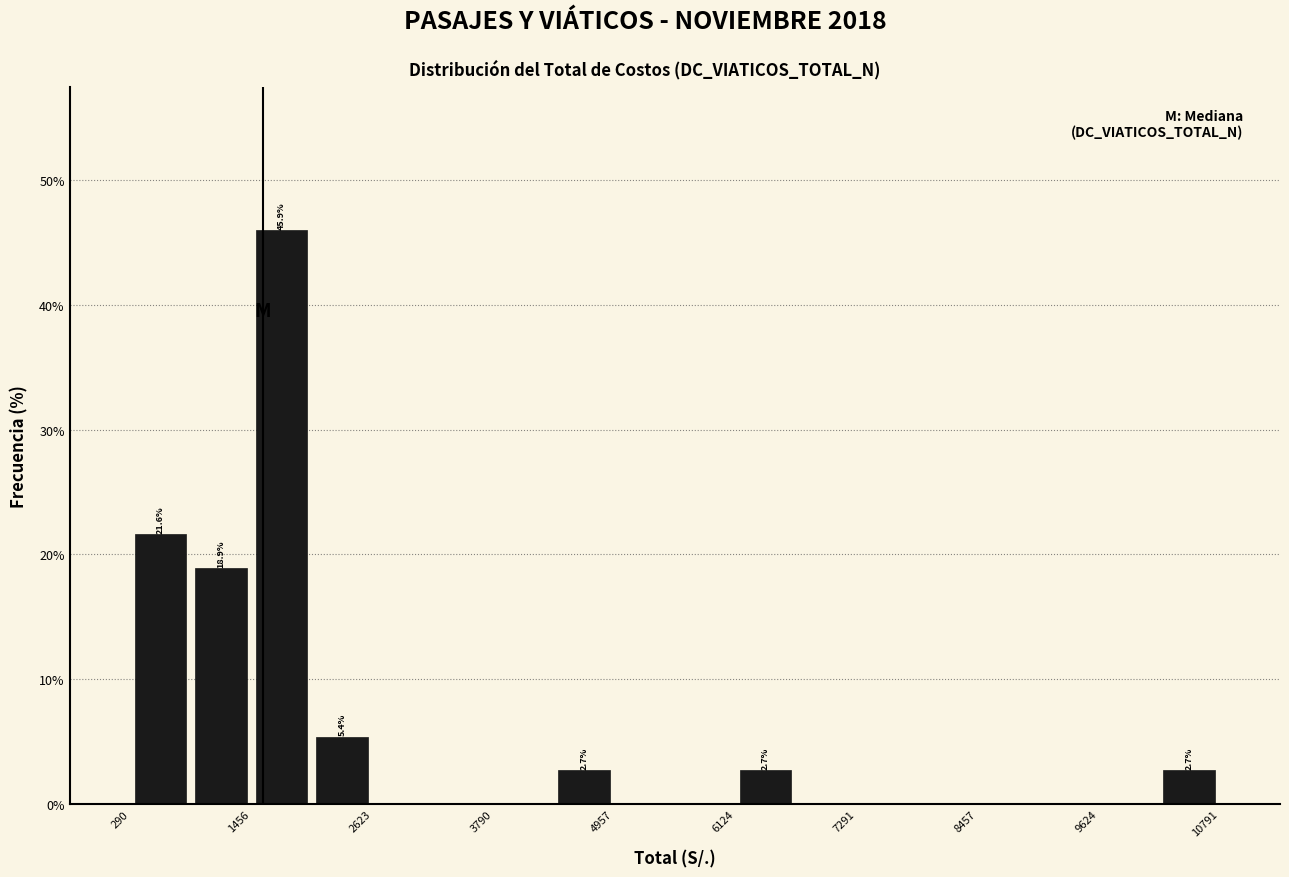

Read against the x-axis, roughly where is the centre of the tallest bar?

1800